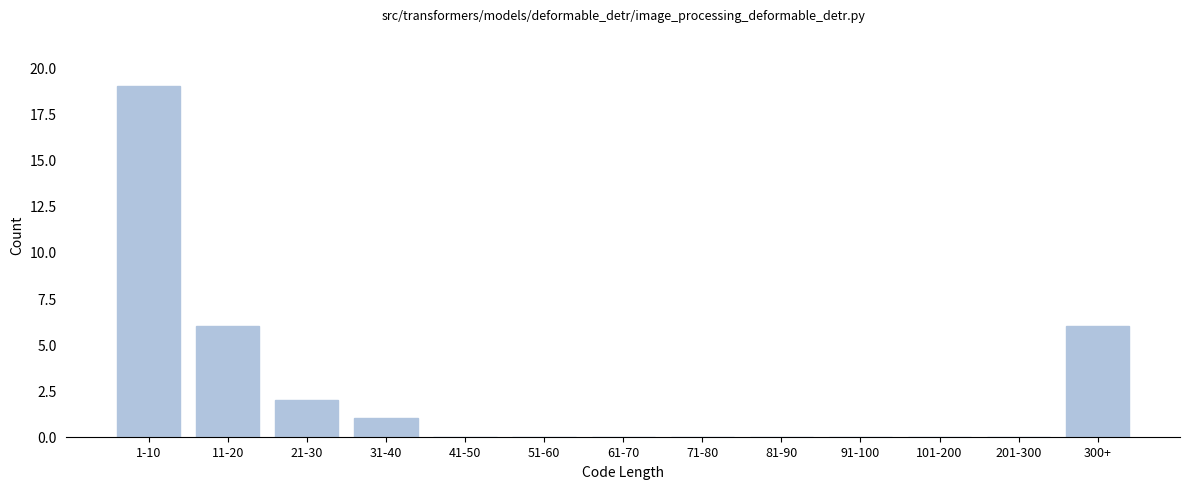

Reading left to right, transcribe all the data shown in this chart.

1-10=19	11-20=6	21-30=2	31-40=1	41-50=0	51-60=0	61-70=0	71-80=0	81-90=0	91-100=0	101-200=0	201-300=0	300+=6